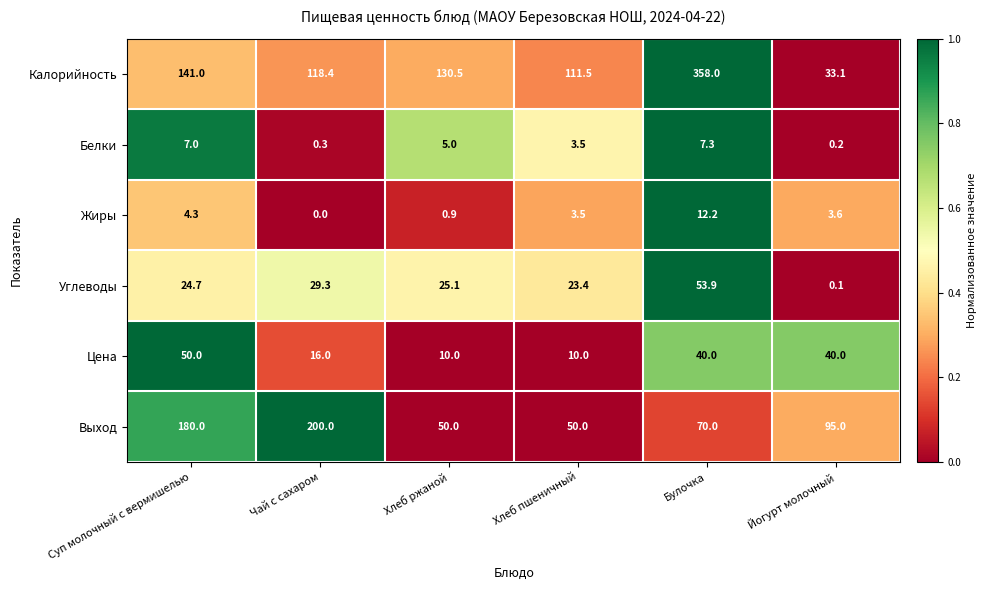

Which series has the largest range (max minus min)?

Калорийность